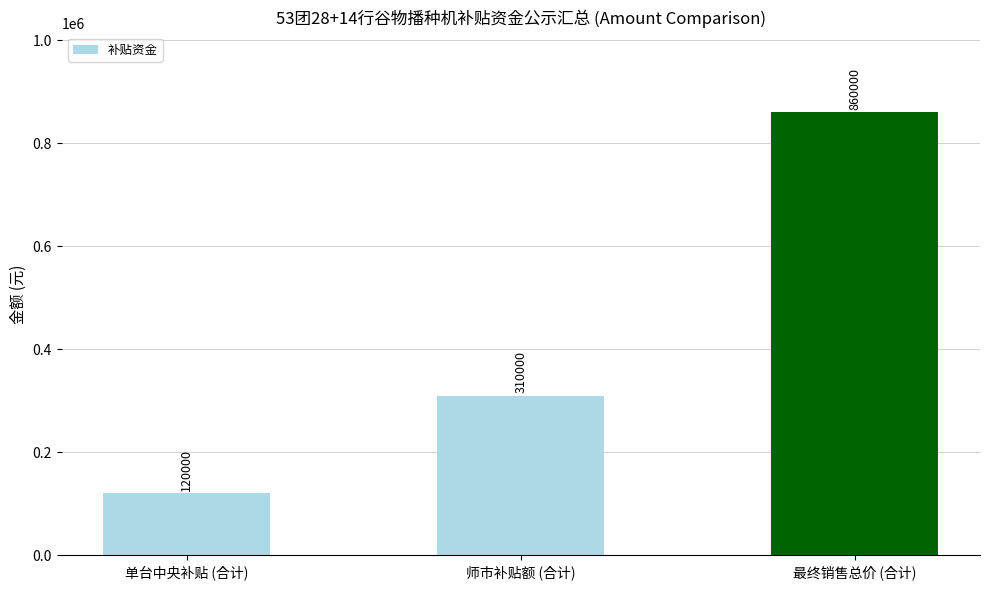

How many values are between 120000 and 860000?

3